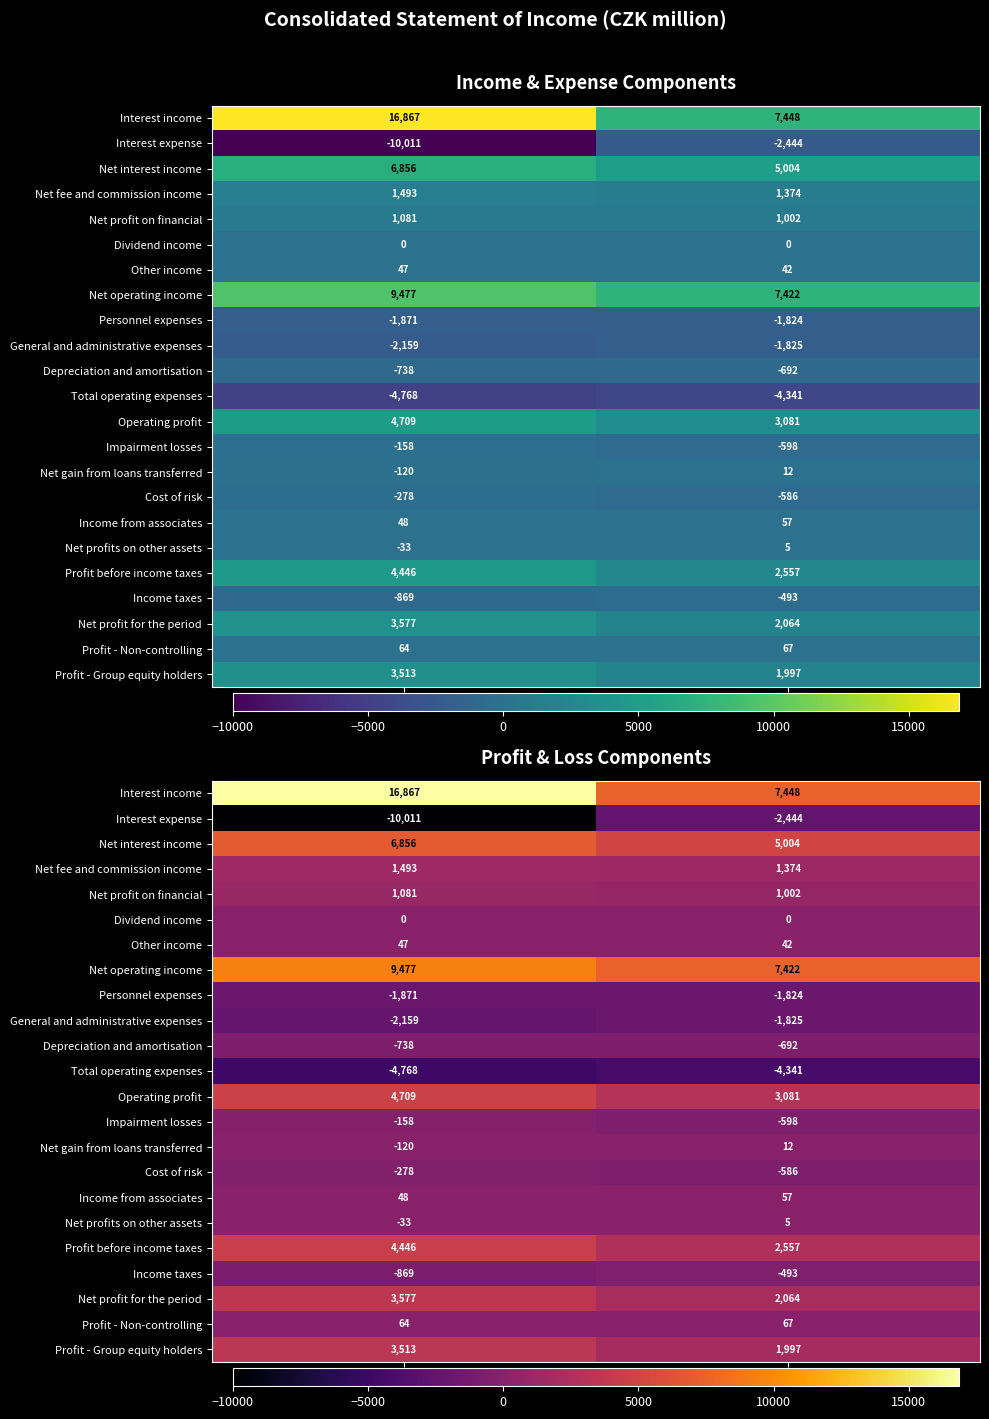

The Net profit on financial series shows 588 at 3M 2022. True or false?

False